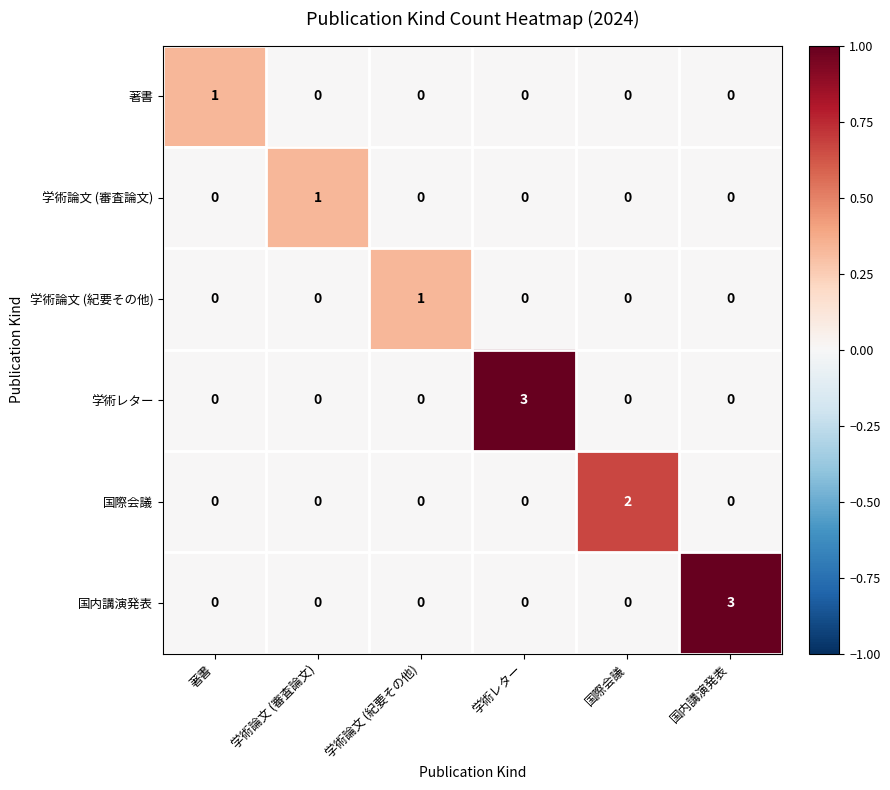

The value of 学術レター at 学術論文 (紀要その他) is 0. True or false?

True